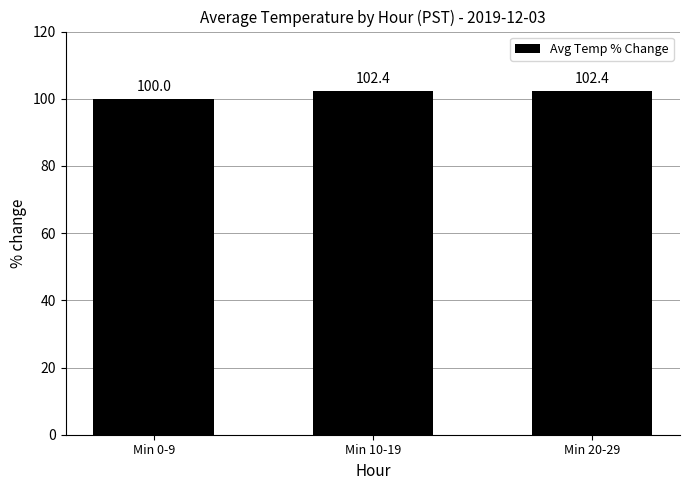

Reading left to right, transcribe all the data shown in this chart.

100.0	102.4	102.4